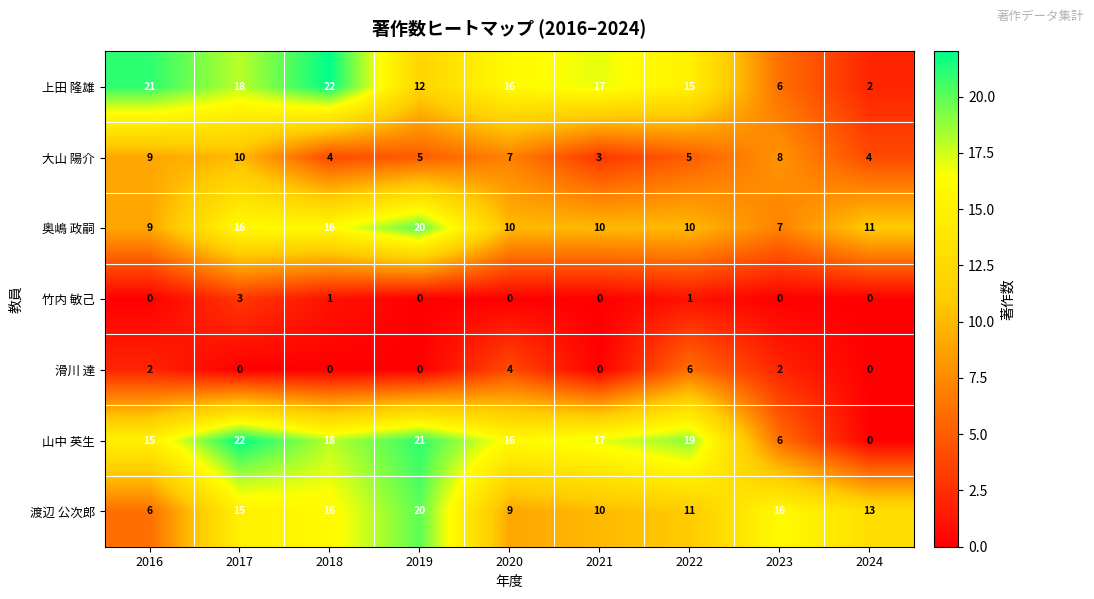

The value of 竹内 敏己 at 2017 is 3. True or false?

True